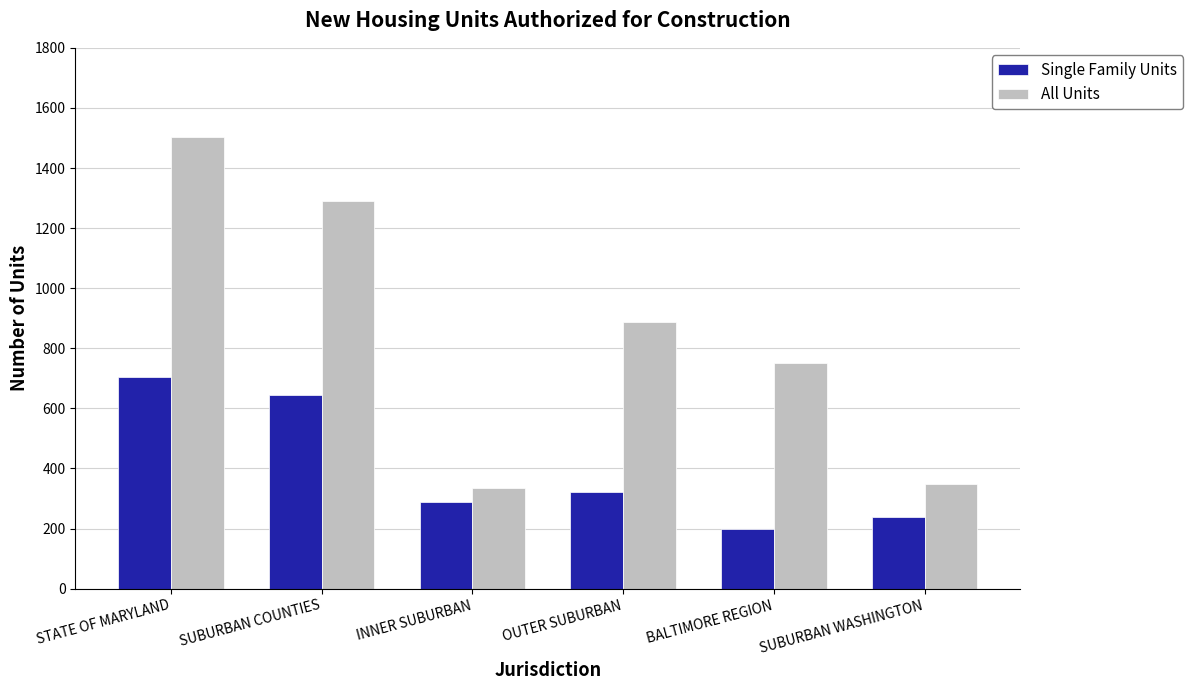

Which series has the largest range (max minus min)?

All Units